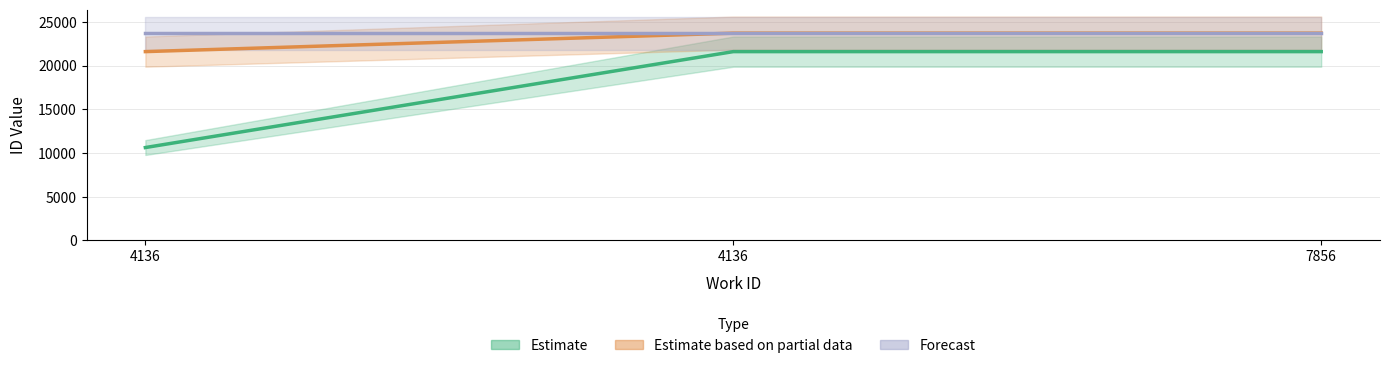

Is it true that Forecast equals 16273 at 4136?

False